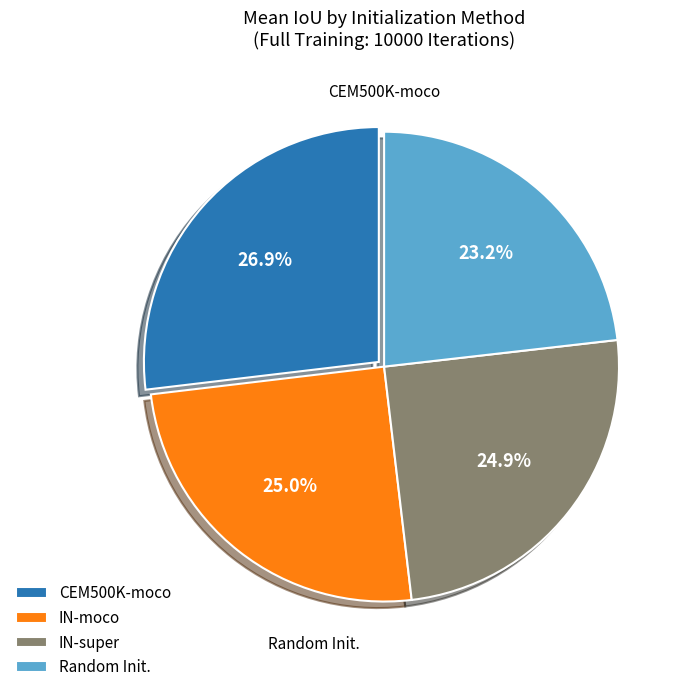

Is there a majority slice in this chart?

No